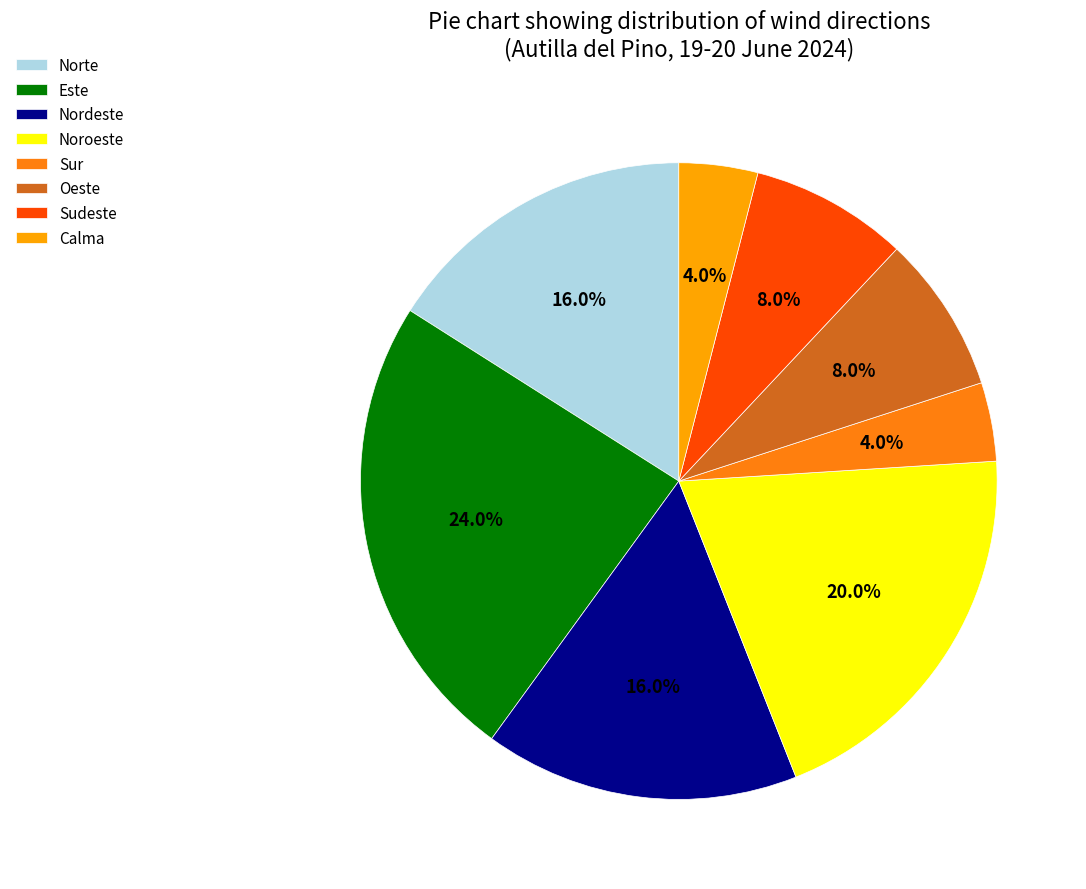

How many segments does this pie chart have?

8